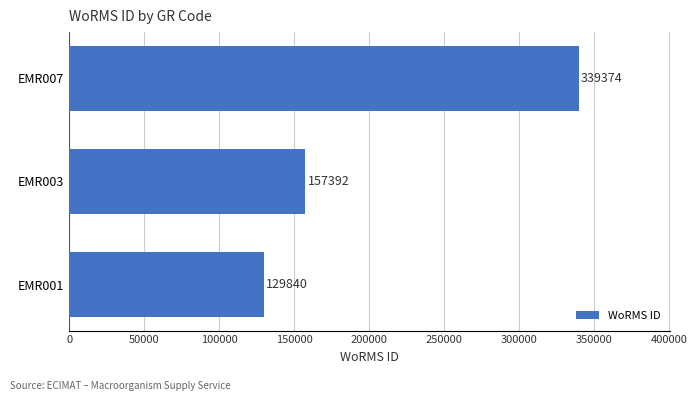

Reading bottom to top, extract all data points from this chart.

129840	157392	339374